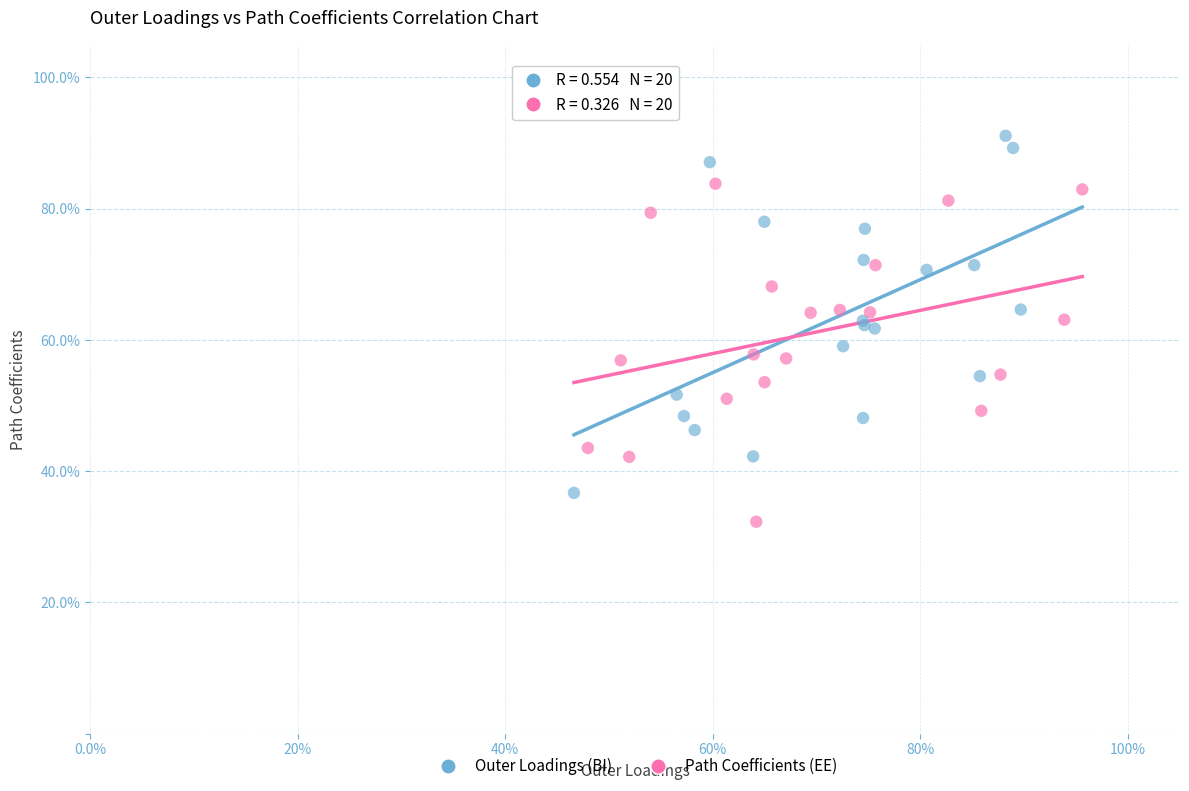

Which series reaches the minimum Y coordinate?

Path Coefficients (EE)